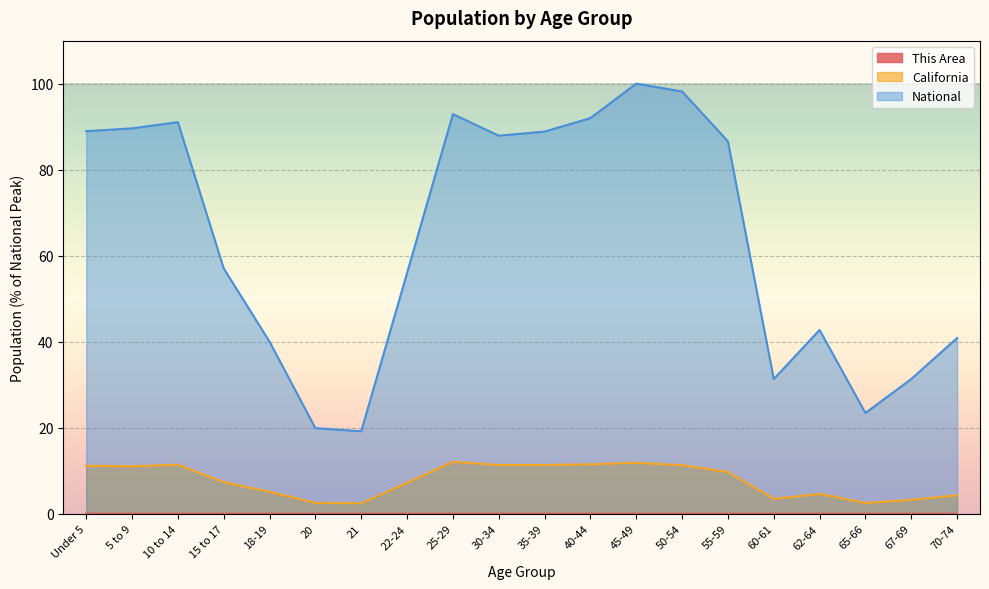

At which category does the chart reach its peak across all series?

45-49